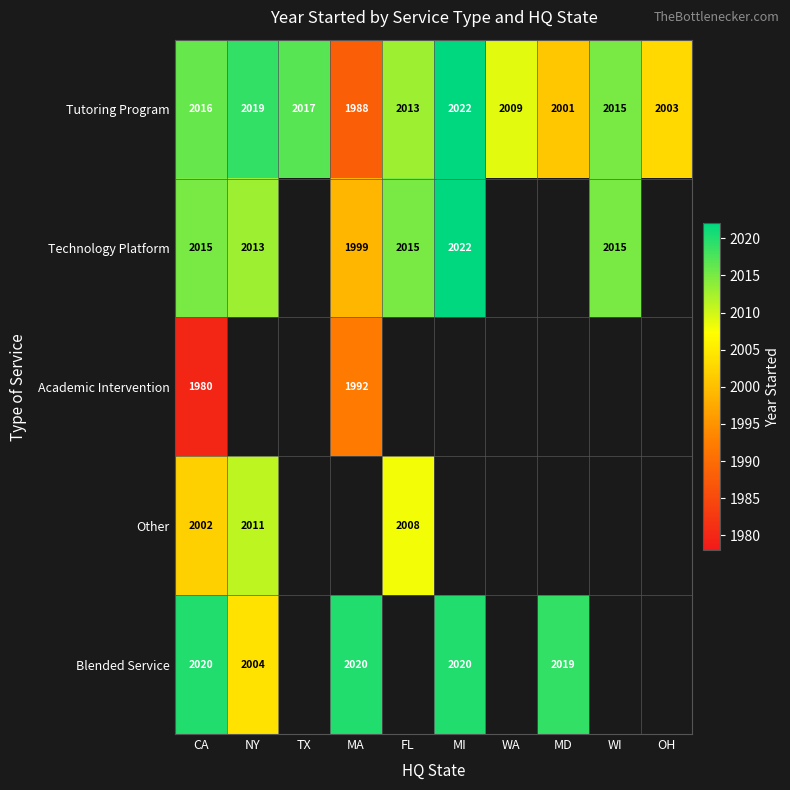

Which category has the lowest value across all series?

CA